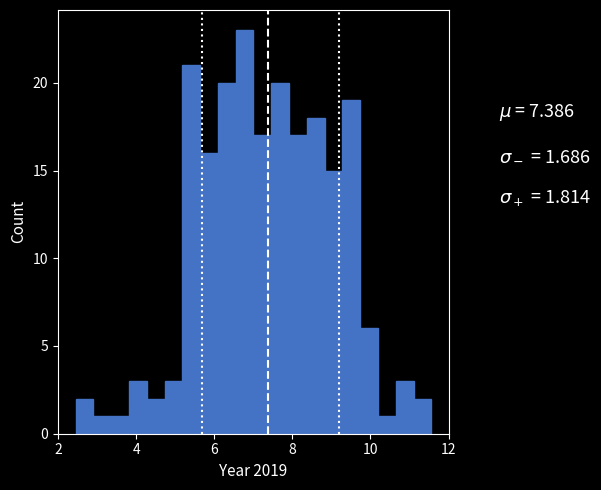

Read against the x-axis, roughly where is the centre of the tallest bar?

6.8